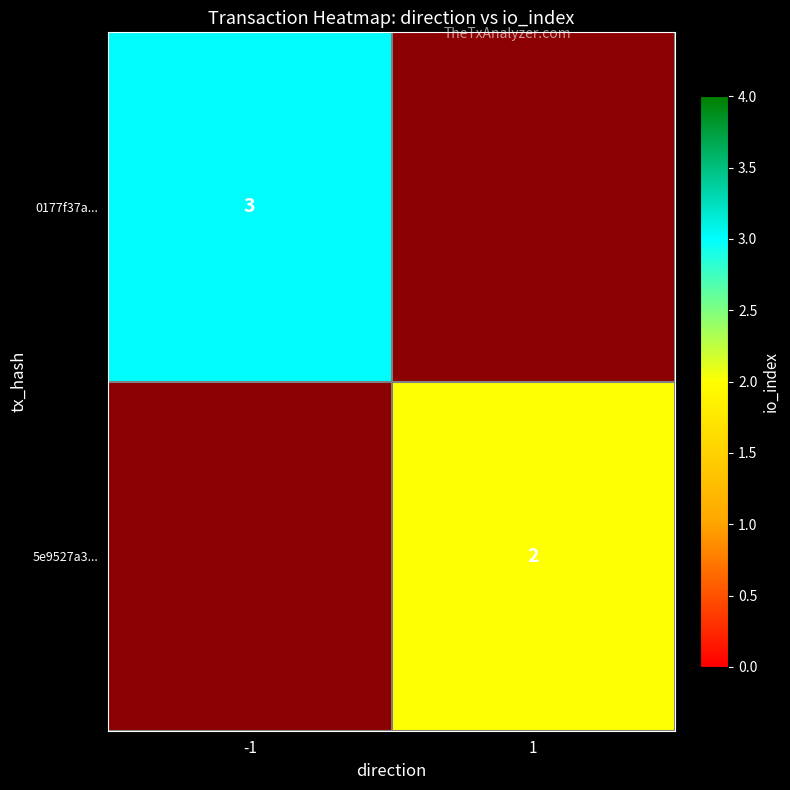

The value of 0177f37a... at -1 is 3. True or false?

True